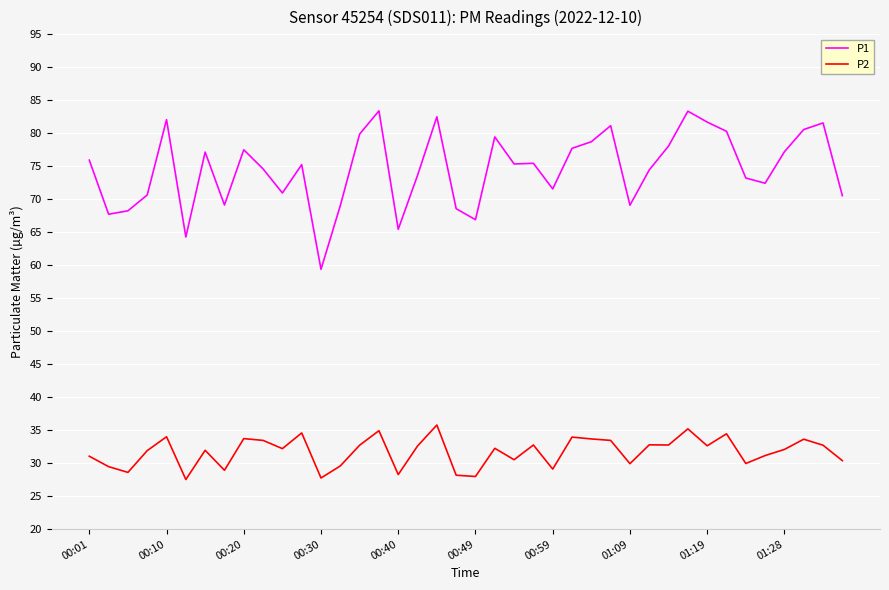

What is the highest value of the P2 series?

35.8